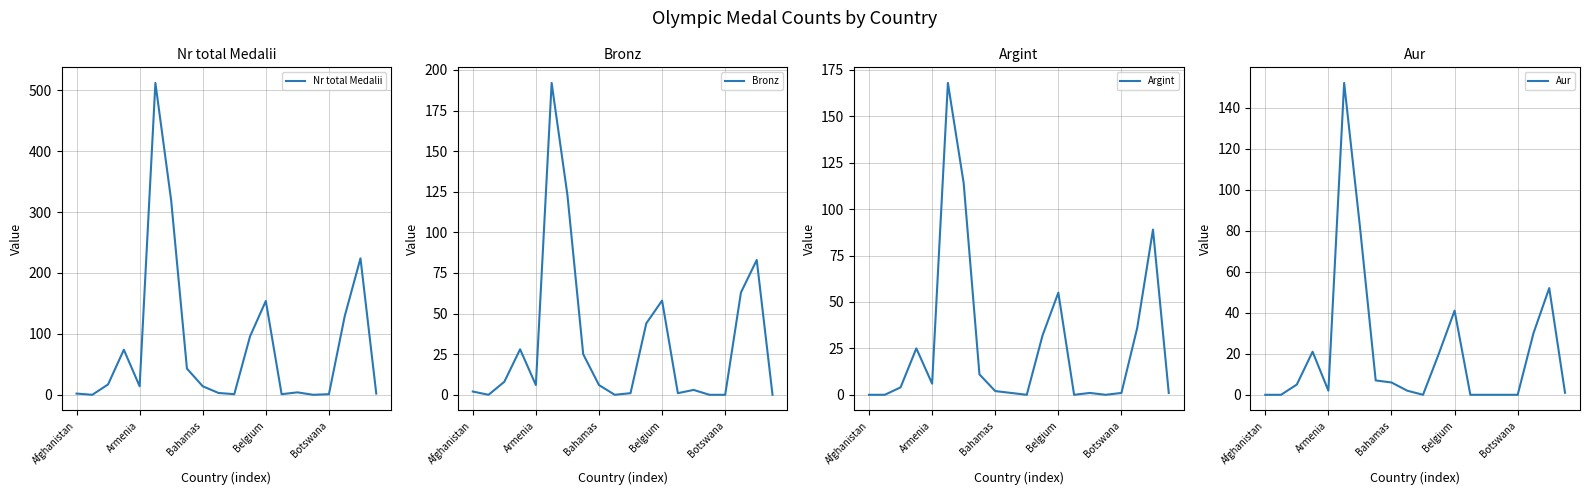

Which category has the lowest value in the Argint series?

Afghanistan